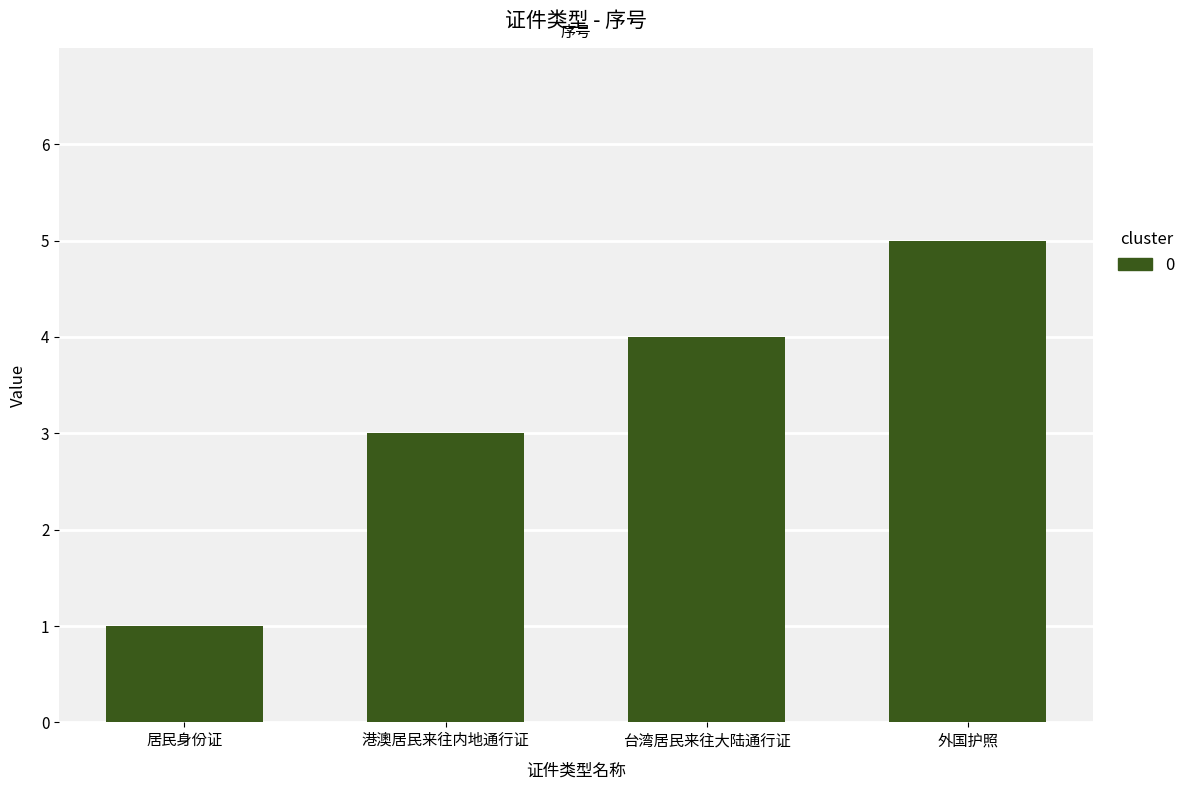

Does the chart contain any negative values?

No